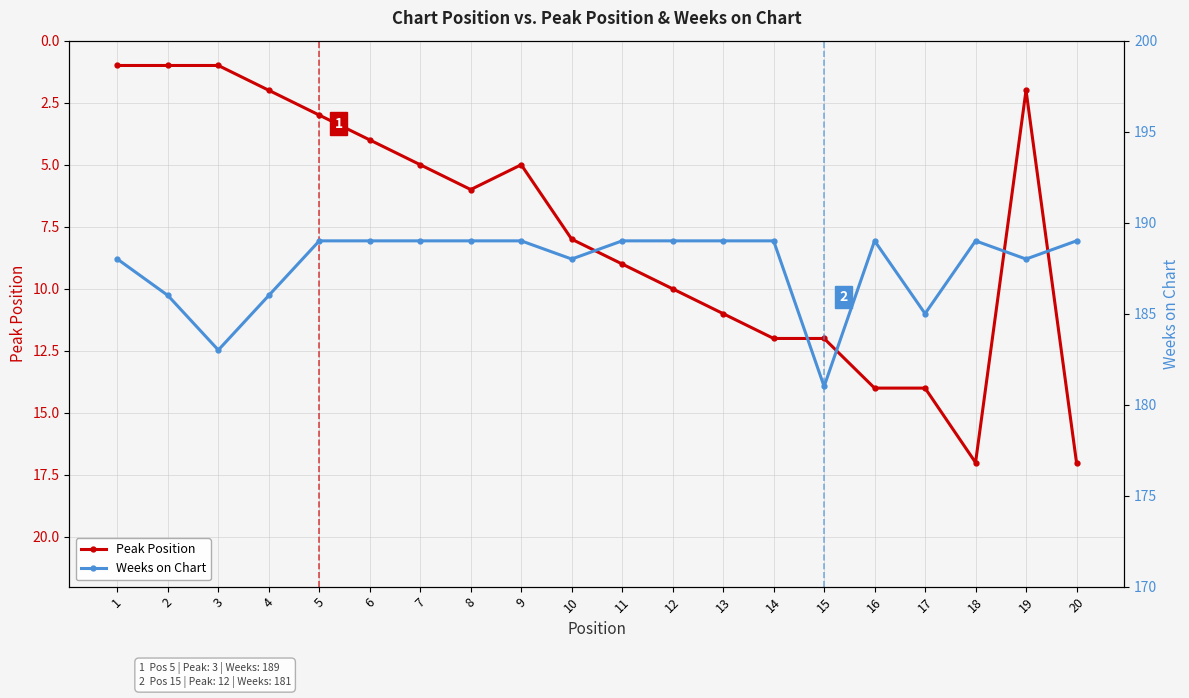

True or false: Weeks on Chart and Peak Position intersect in this chart.

False